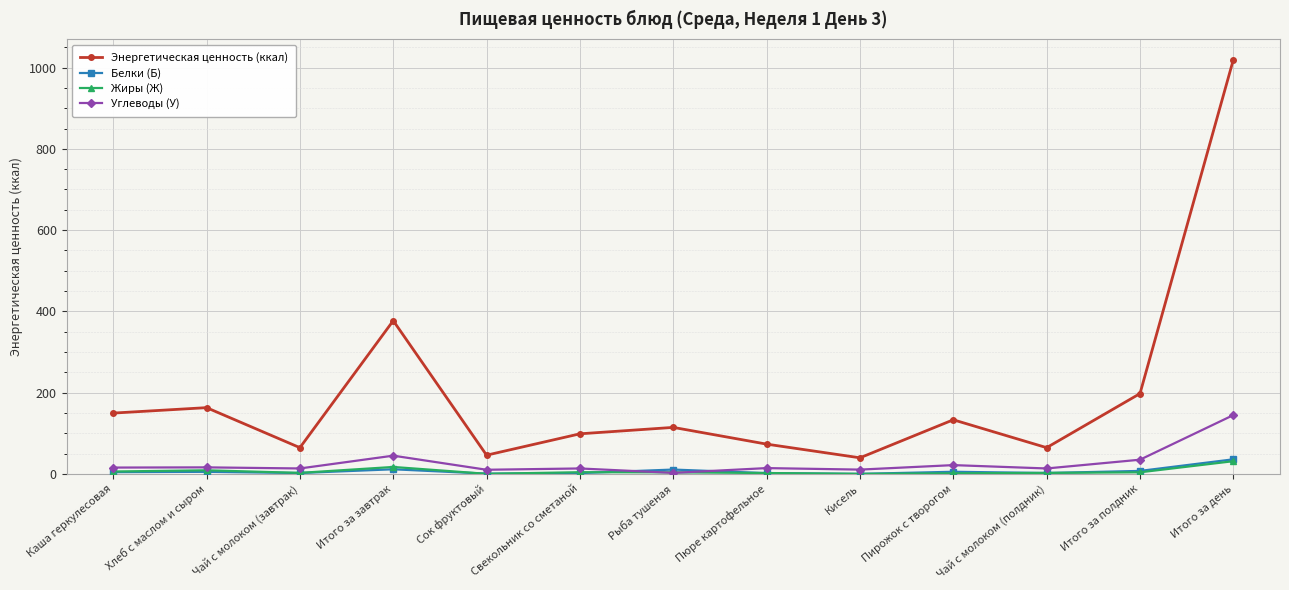

True or false: Углеводы (У) has a value of 223.7 at Итого за день.

False